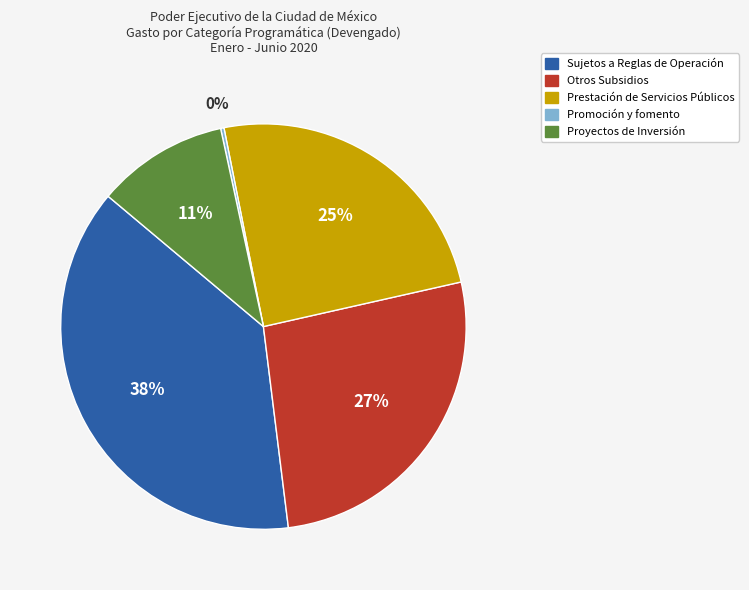

Is the sum of Sujetos a Reglas de Operación and Prestación de Servicios Públicos greater than half?

Yes